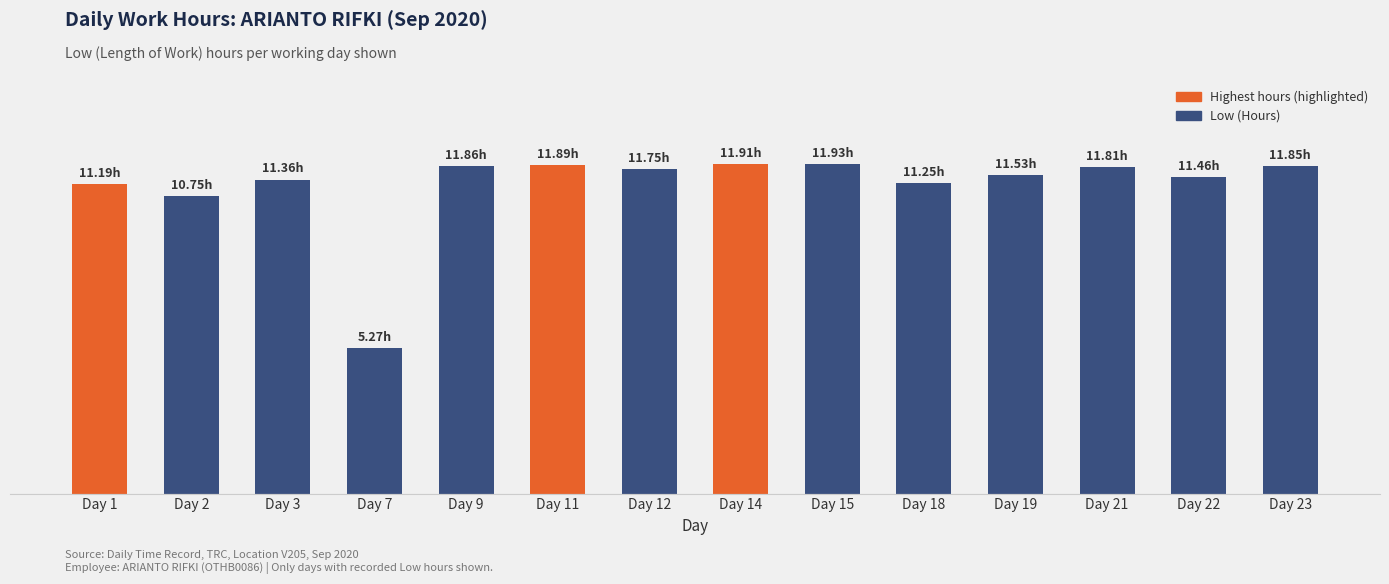

Does the chart contain any negative values?

No